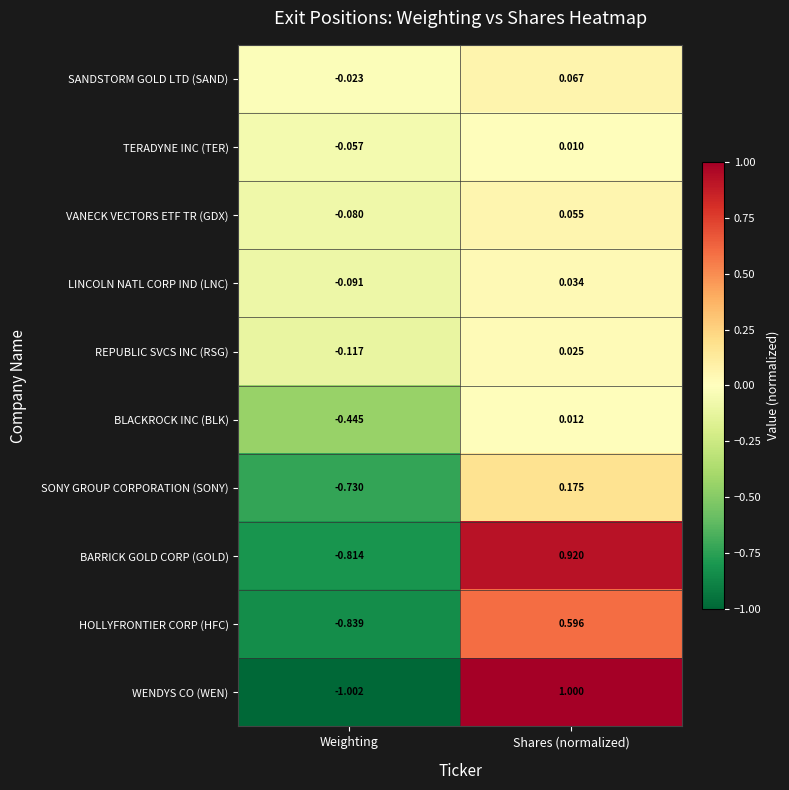

Which category has the highest value in the WENDYS CO (WEN) series?

Shares (normalized)